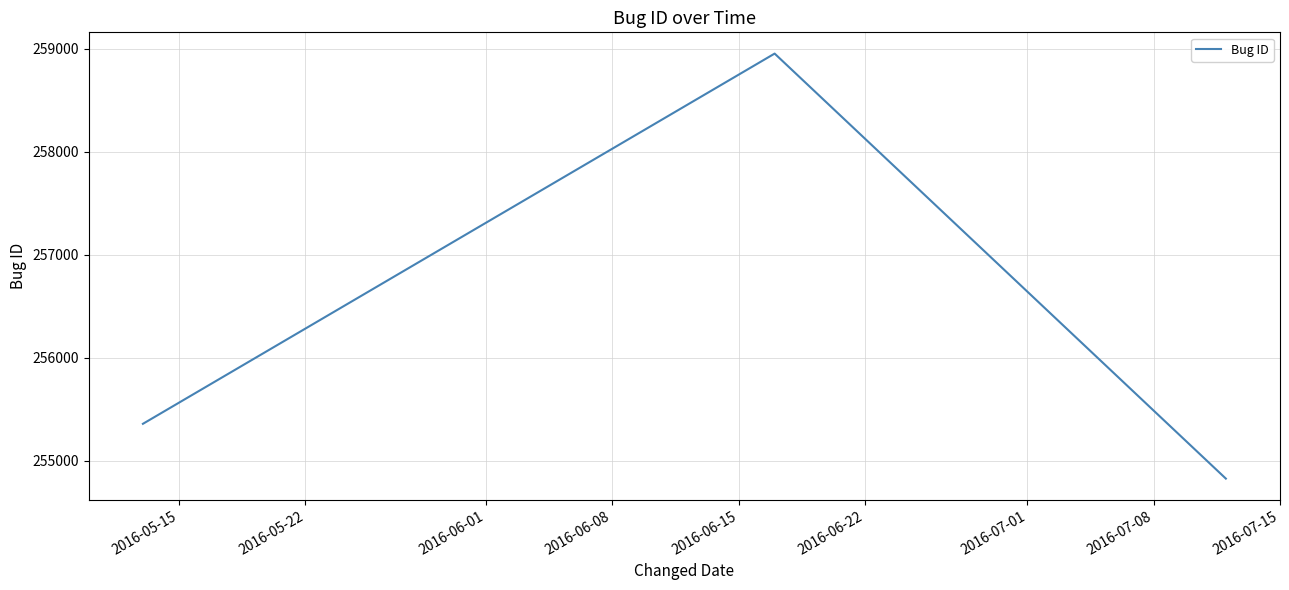

What is the smallest value displayed?

254825